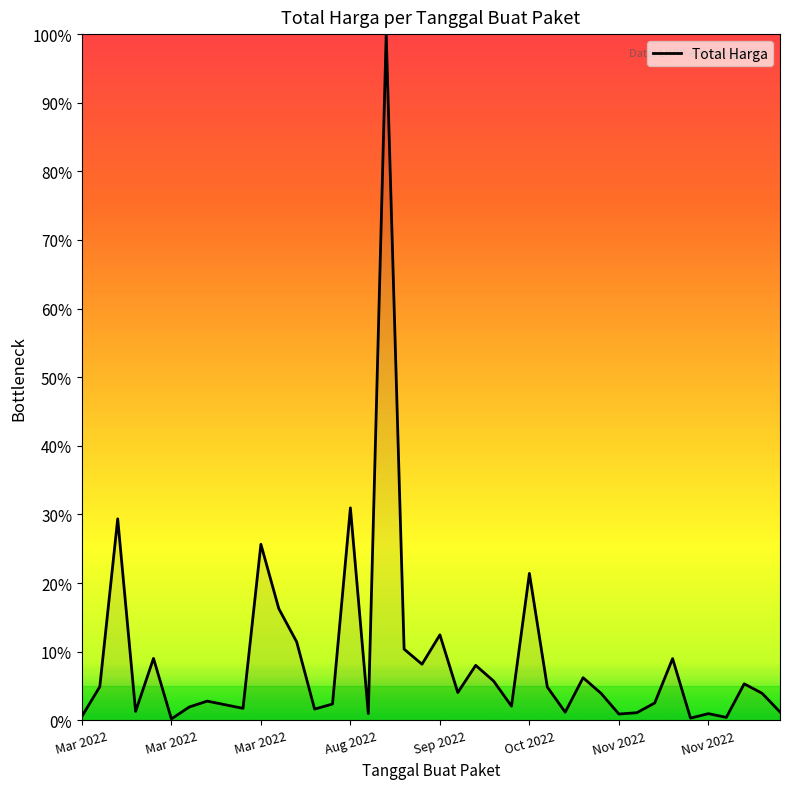

What is the greatest value displayed?

100.0